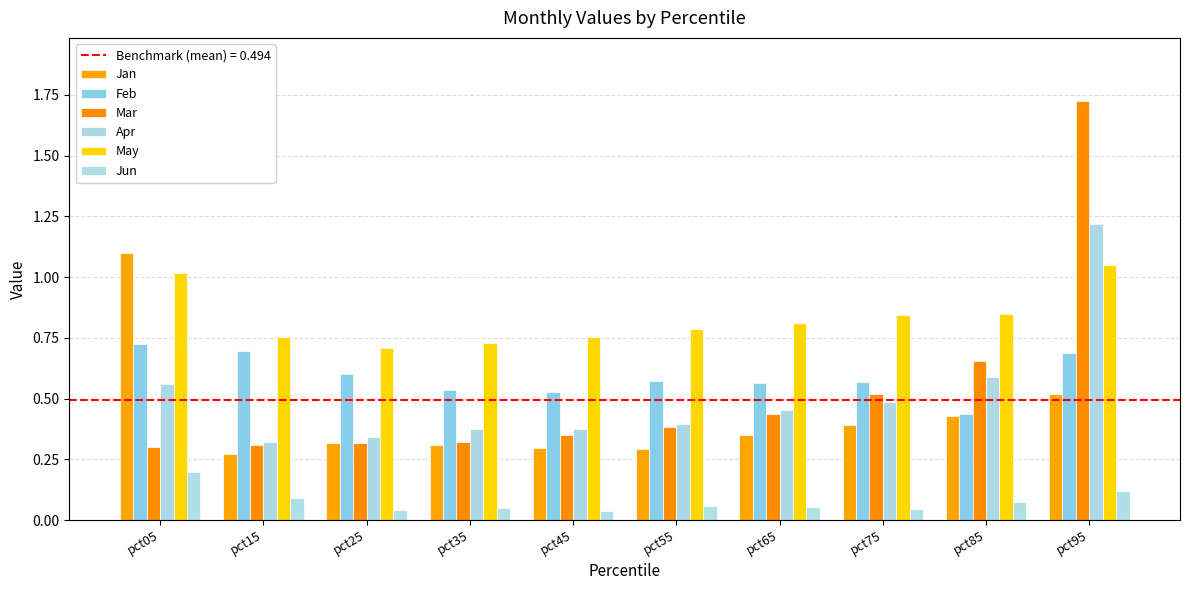

How many bars are there in each group?

6